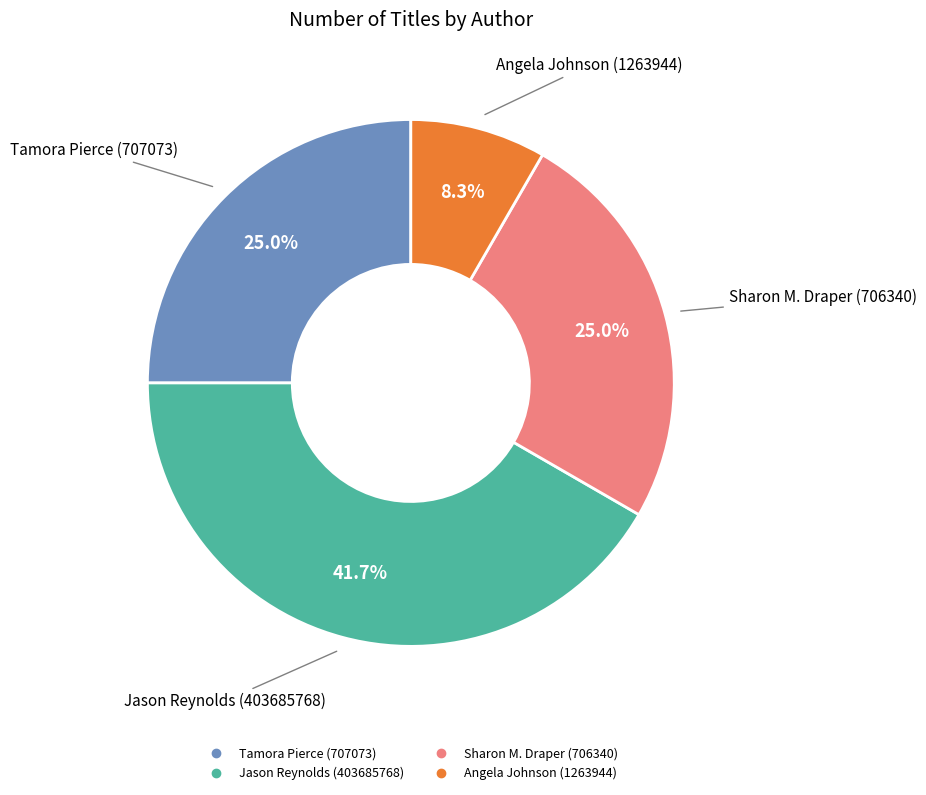

Is there any slice that represents more than half of the pie?

No